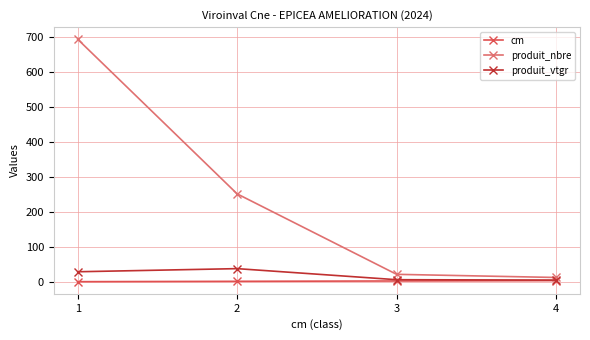

What is the total value across all series at 1?

724.4